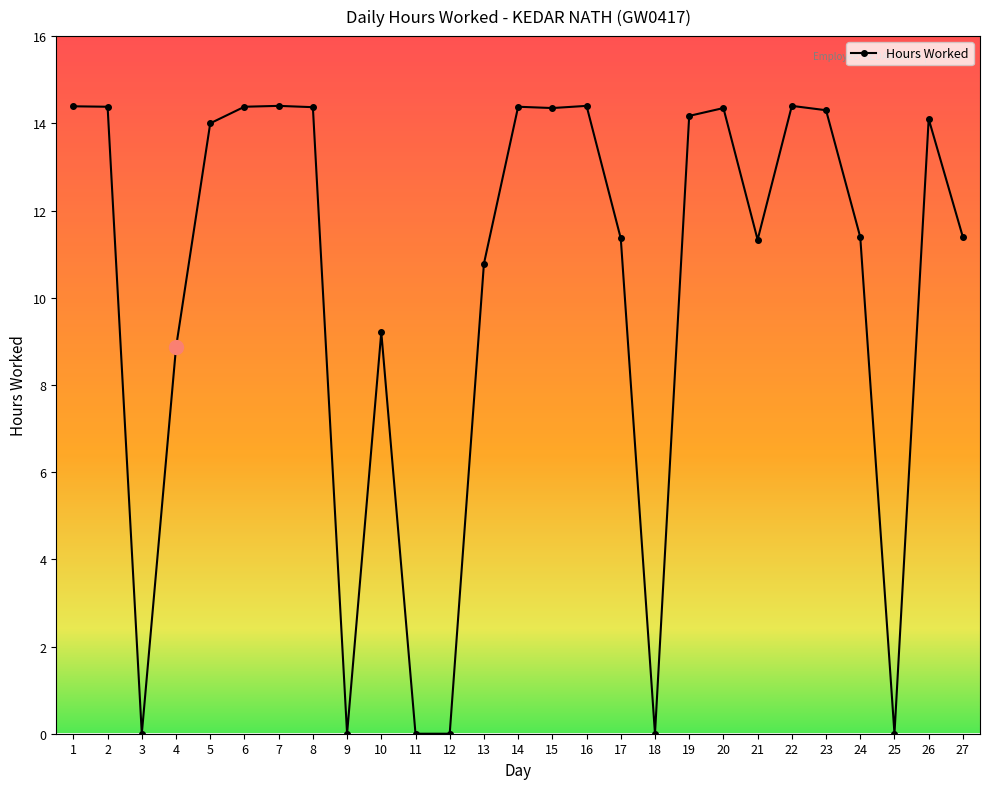

How many data points are less than 14?

13